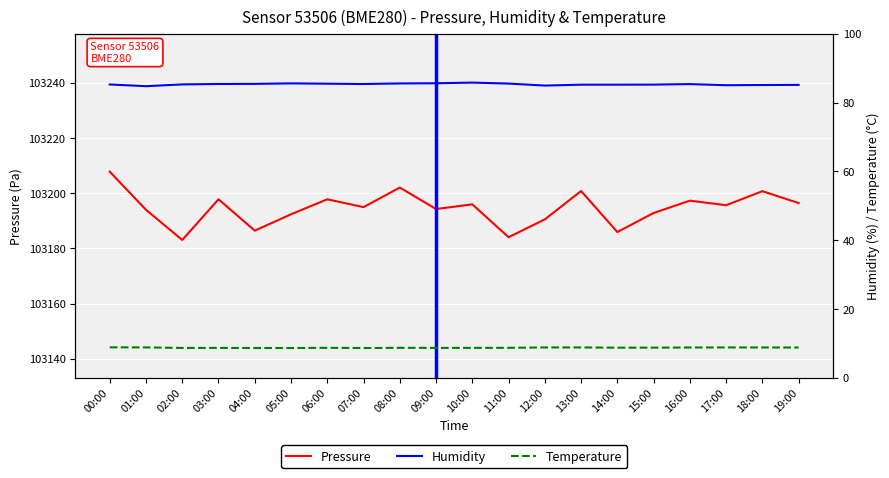

Reading left to right, extract all data points from this chart.

Pressure: 00:00=103207.8	01:00=103194.0	02:00=103183.0	03:00=103197.8	04:00=103186.4	05:00=103192.3	06:00=103197.8	07:00=103194.9	08:00=103202.0	09:00=103194.2	10:00=103195.9	11:00=103184.0	12:00=103190.5	13:00=103200.8	14:00=103185.9	15:00=103192.8	16:00=103197.3	17:00=103195.6	18:00=103200.7	19:00=103196.4
Humidity: 00:00=85.3	01:00=84.8	02:00=85.3	03:00=85.4	04:00=85.4	05:00=85.6	06:00=85.5	07:00=85.4	08:00=85.6	09:00=85.6	10:00=85.8	11:00=85.5	12:00=85.0	13:00=85.2	14:00=85.2	15:00=85.2	16:00=85.4	17:00=85.0	18:00=85.1	19:00=85.2
Temperature: 00:00=8.9	01:00=8.9	02:00=8.7	03:00=8.7	04:00=8.7	05:00=8.7	06:00=8.7	07:00=8.7	08:00=8.7	09:00=8.7	10:00=8.7	11:00=8.7	12:00=8.8	13:00=8.8	14:00=8.8	15:00=8.8	16:00=8.8	17:00=8.8	18:00=8.8	19:00=8.8